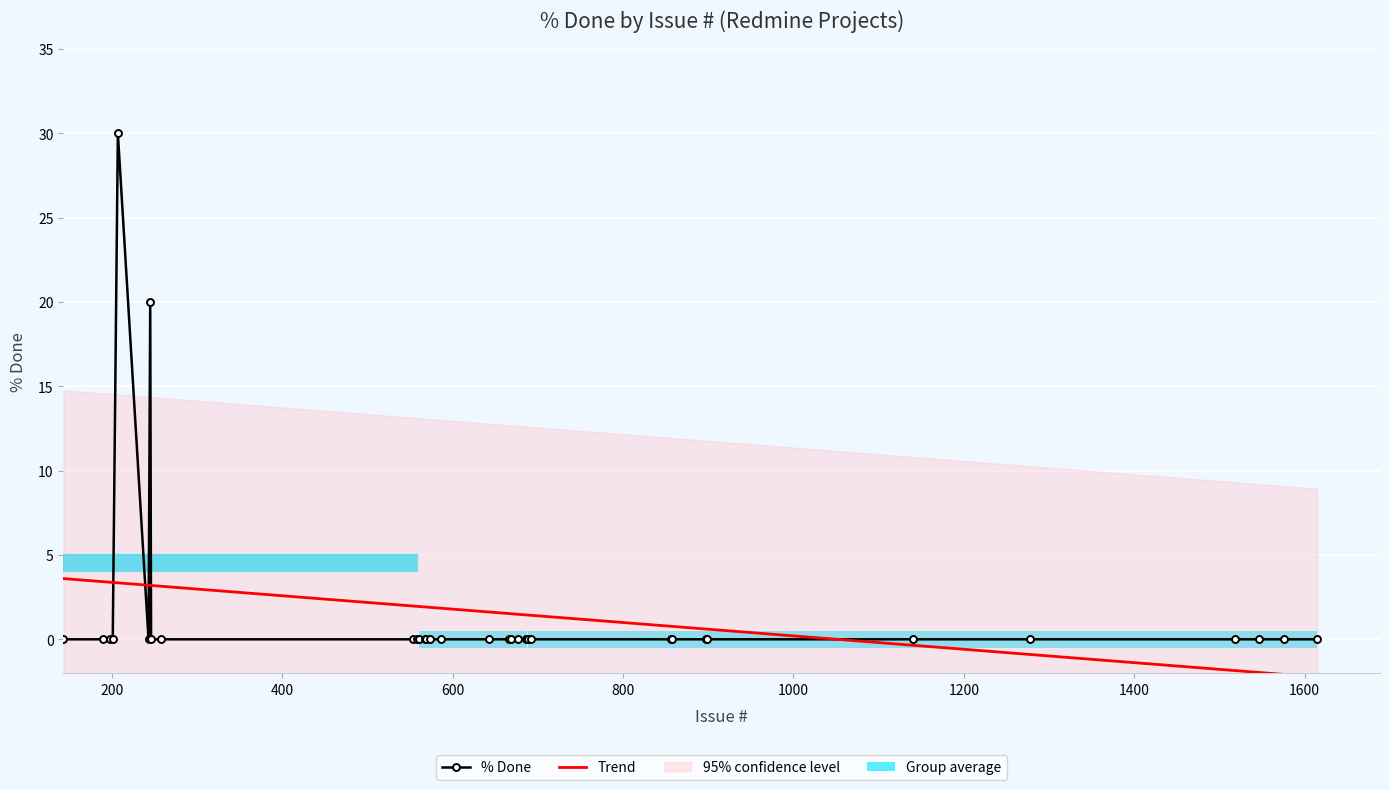

How many data points does each series have?

35